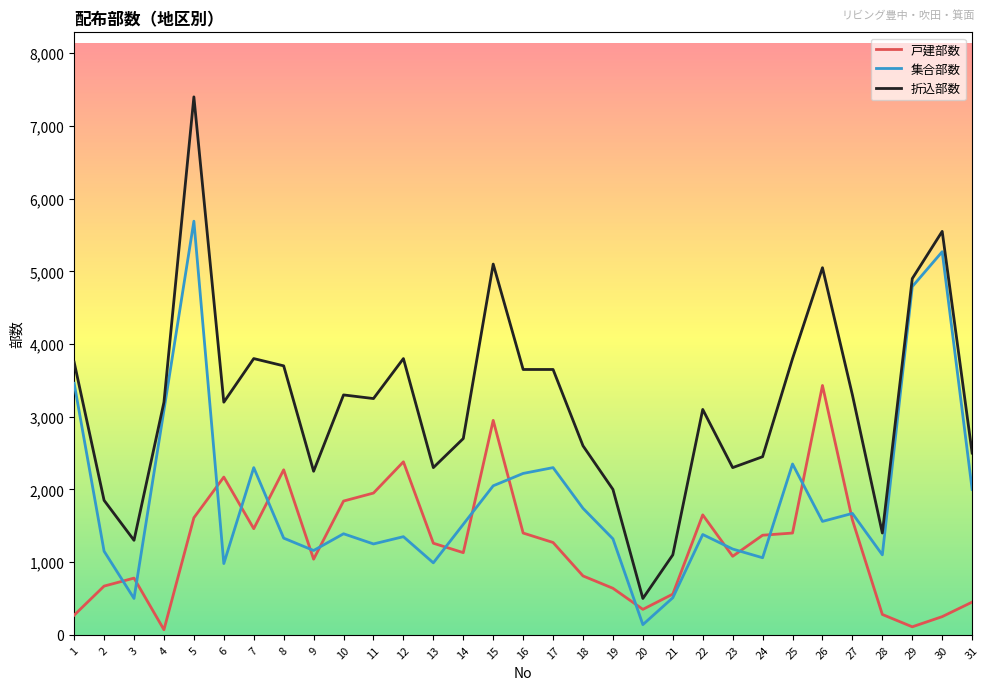

List the series in order of their overall mean, lowest first.

戸建部数, 集合部数, 折込部数